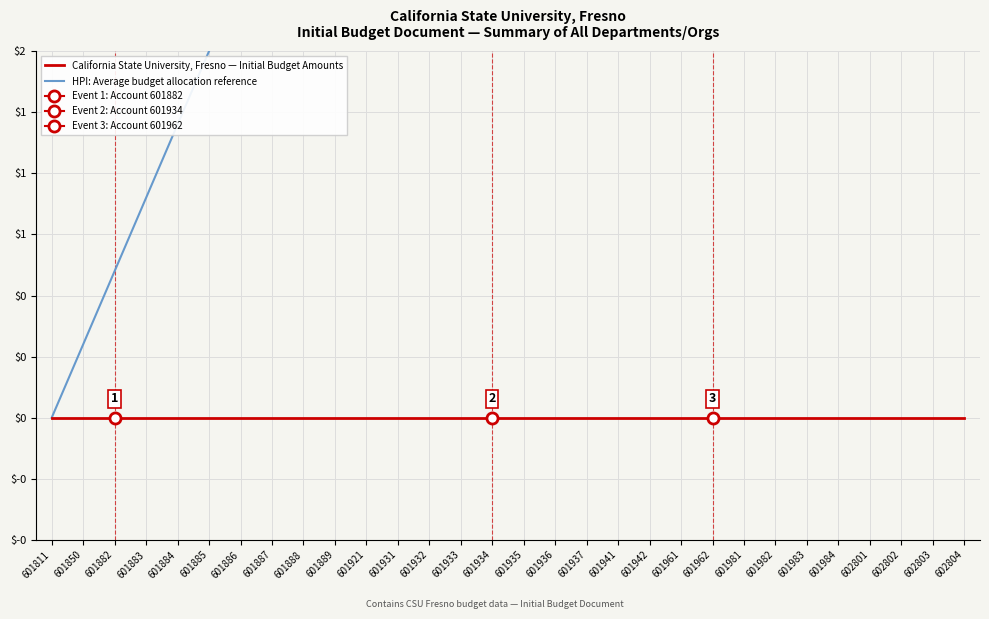

Reading left to right, extract all data points from this chart.

California State University, Fresno — Initial Budget Amounts: 601811=0.0	601850=0.0	601882=0.0	601883=0.0	601884=0.0	601885=0.0	601886=0.0	601887=0.0	601888=0.0	601889=0.0	601921=0.0	601931=0.0	601932=0.0	601933=0.0	601934=0.0	601935=0.0	601936=0.0	601937=0.0	601941=0.0	601942=0.0	601961=0.0	601962=0.0	601981=0.0	601982=0.0	601983=0.0	601984=0.0	602801=0.0	602802=0.0	602803=0.0	602804=0.0
HPI: Average budget allocation reference: 601811=0.0	601850=0.3	601882=0.6	601883=0.9	601884=1.2	601885=1.5	601886=1.8	601887=2.1	601888=2.4	601889=2.7	601921=3.0	601931=3.3	601932=3.6	601933=3.9	601934=4.2	601935=4.5	601936=4.8	601937=5.1	601941=5.4	601942=5.7	601961=6.0	601962=6.3	601981=6.6	601982=6.9	601983=7.2	601984=7.5	602801=7.8	602802=8.1	602803=8.4	602804=8.7